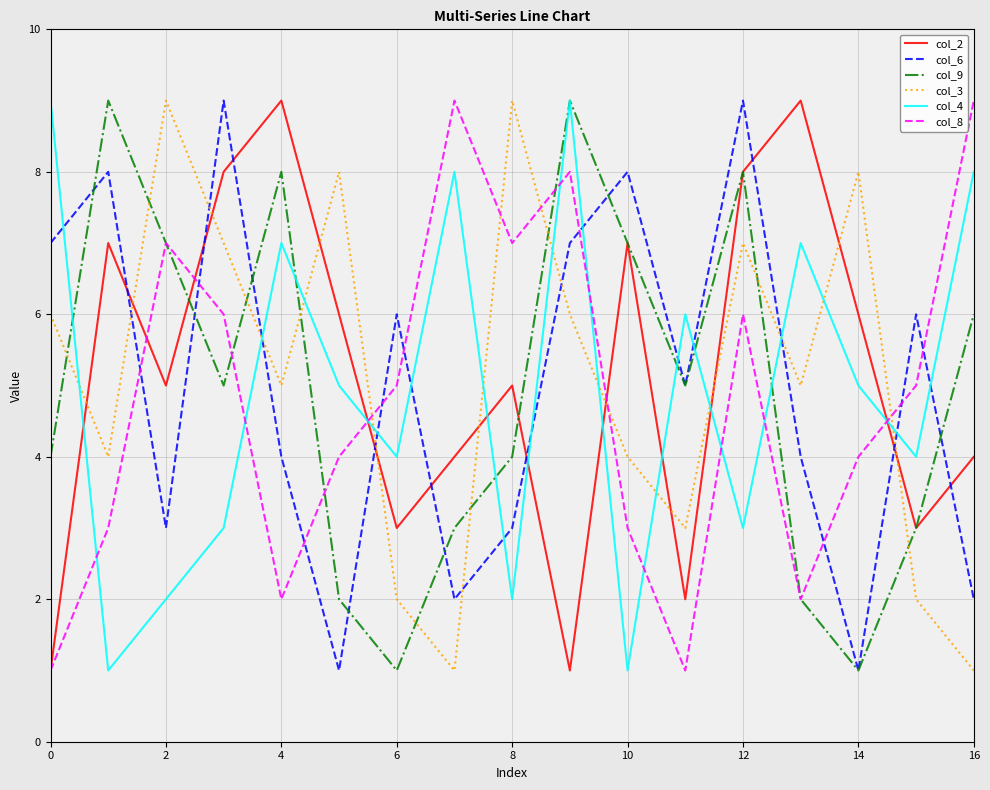

What is the greatest value displayed?

9